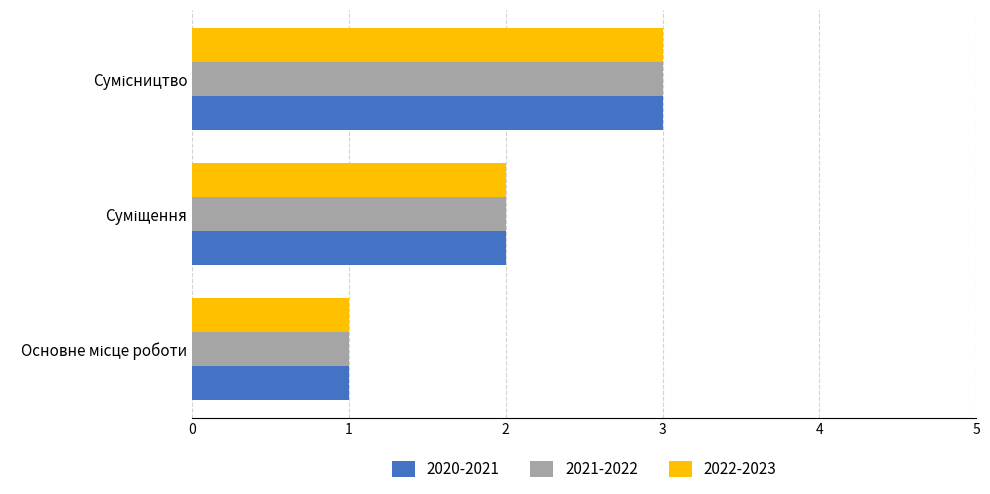

What is the highest value of the 2020-2021 series?

3